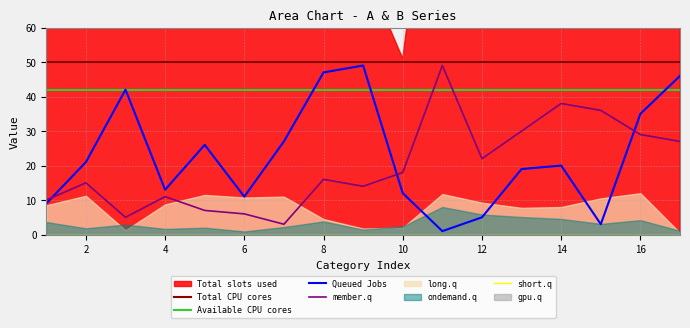

Between 5 and 8, which is larger?

8